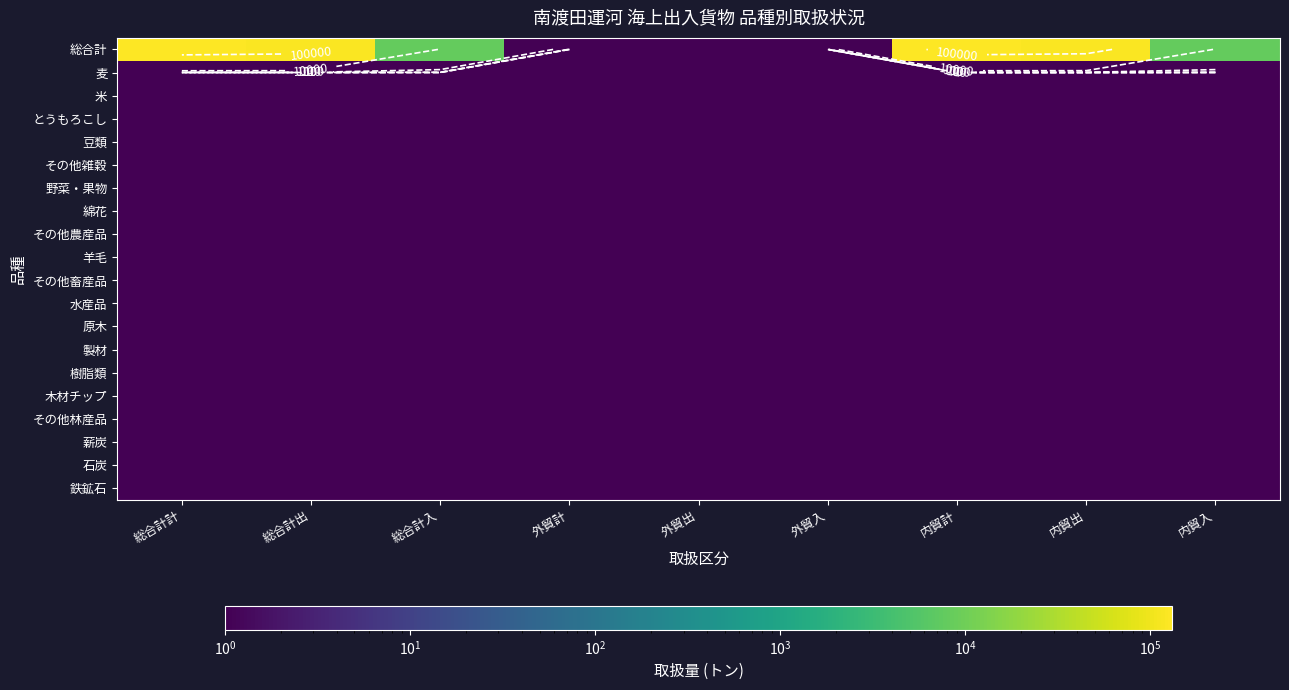

Which series has the largest range (max minus min)?

総合計